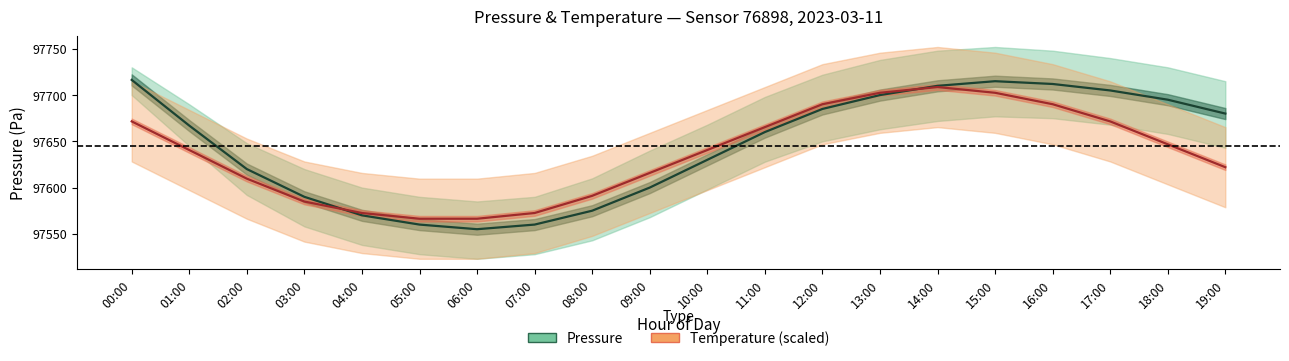

True or false: temperature and pressure intersect in this chart.

True